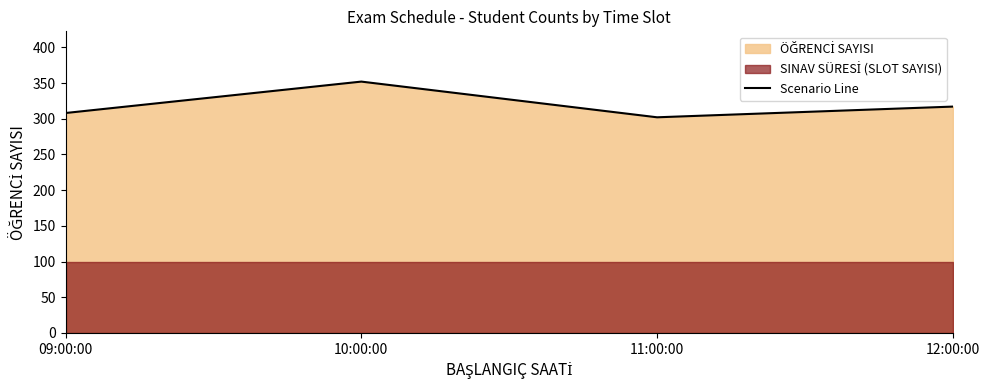

At which category does the chart reach its peak across all series?

10:00:00